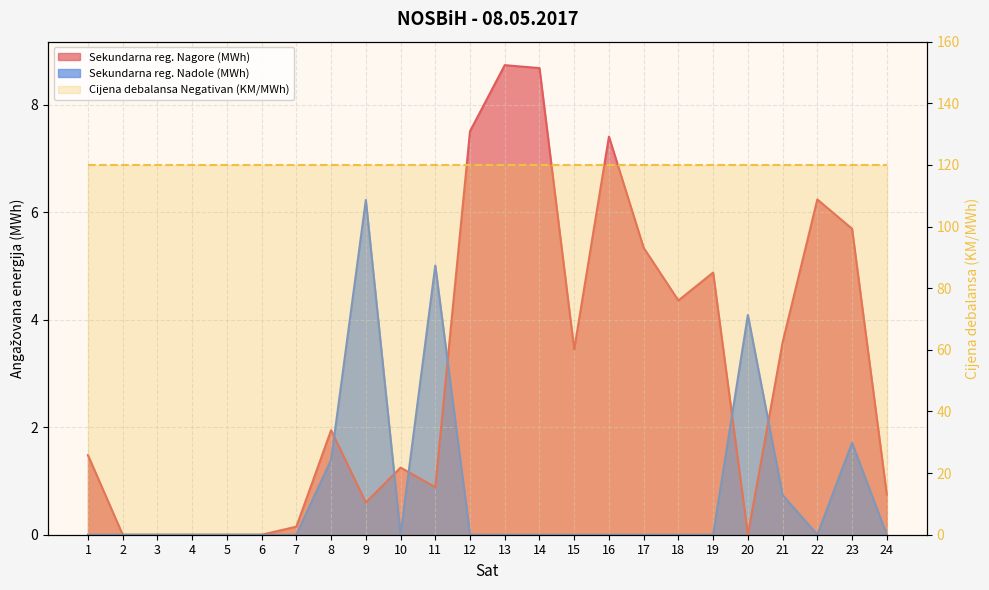

After their last crossing, which series has the higher values: Sekundarna reg. Nadole (MWh) or Sekundarna reg. Nagore (MWh)?

Sekundarna reg. Nagore (MWh)